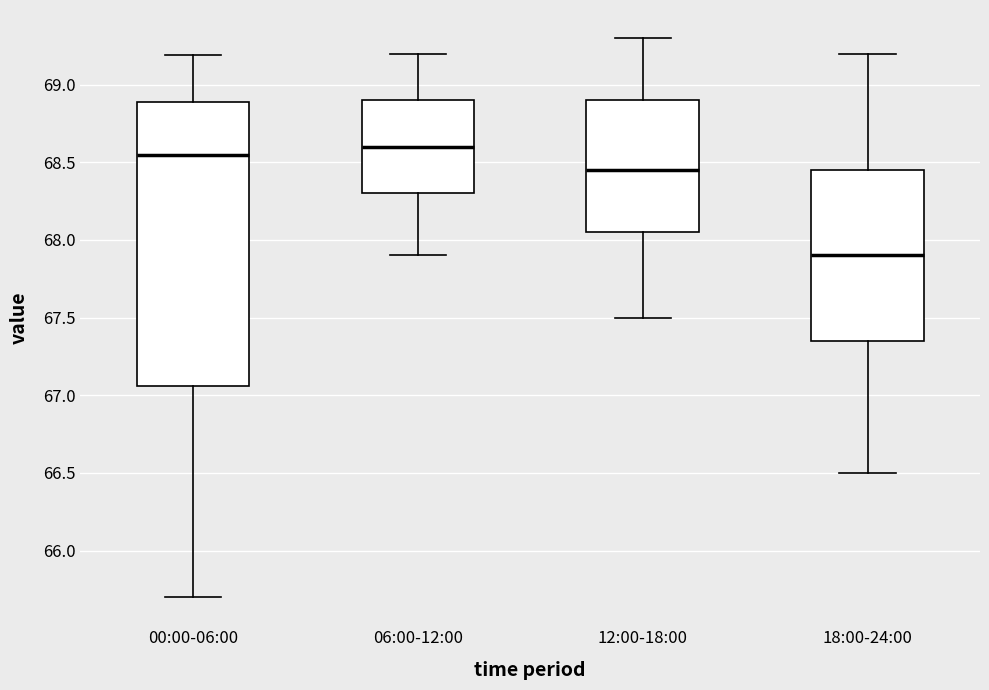

Comparing the boxes themselves (not the whiskers), which one is the tallest?

00:00-06:00